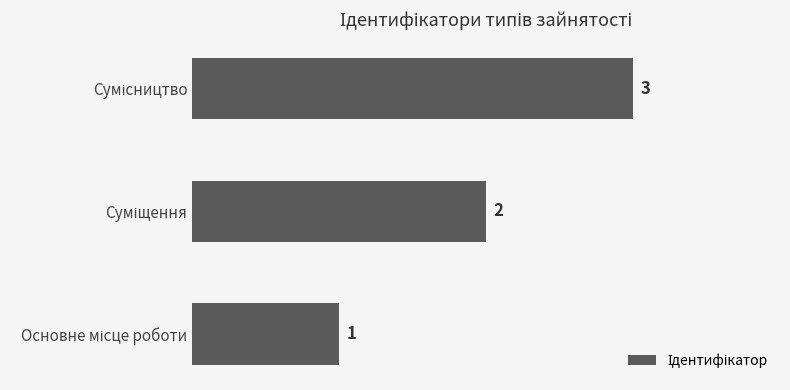

Count the values in the range 1 to 3.

3